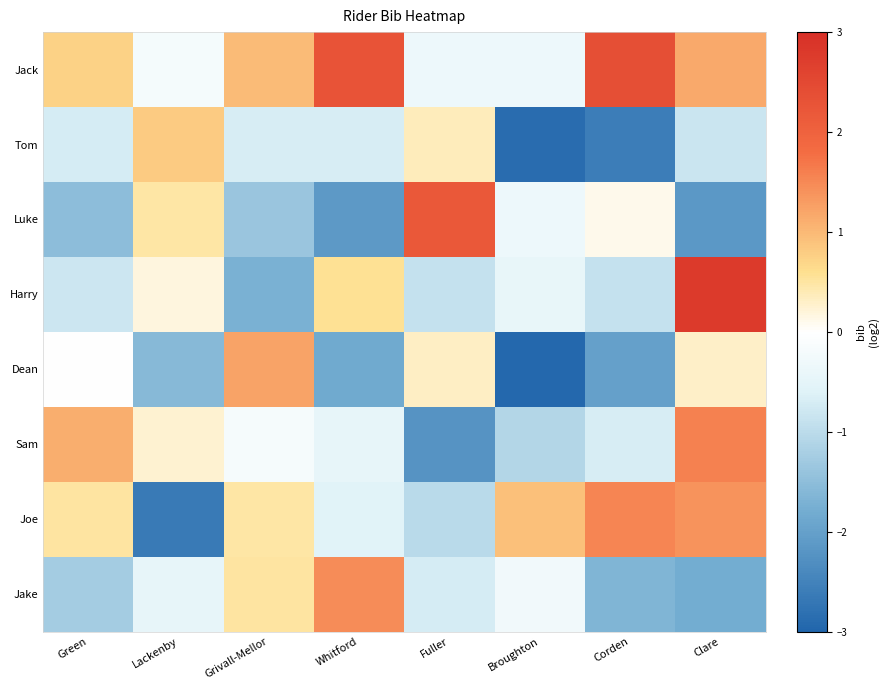

At which category is the sum across all series the highest?

Clare